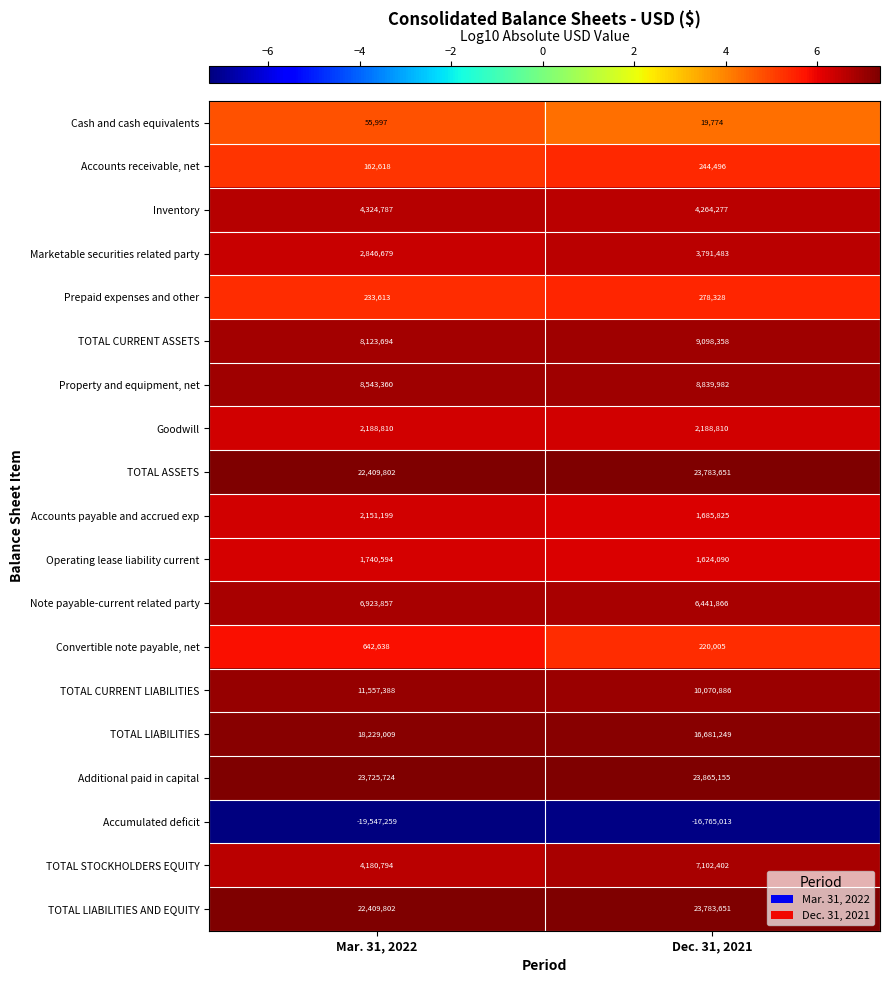

The Accounts receivable, net series shows 244496 at Dec. 31, 2021. True or false?

True